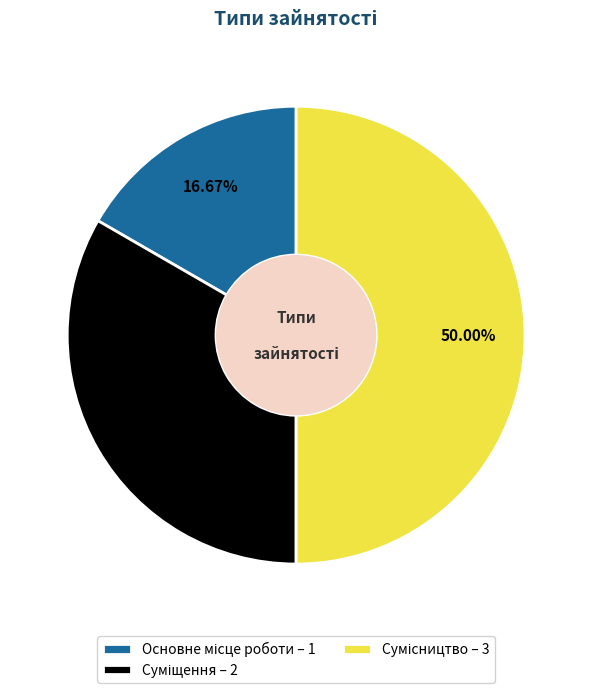

To the nearest percent, what percentage of the pie is Сумісництво?

50%